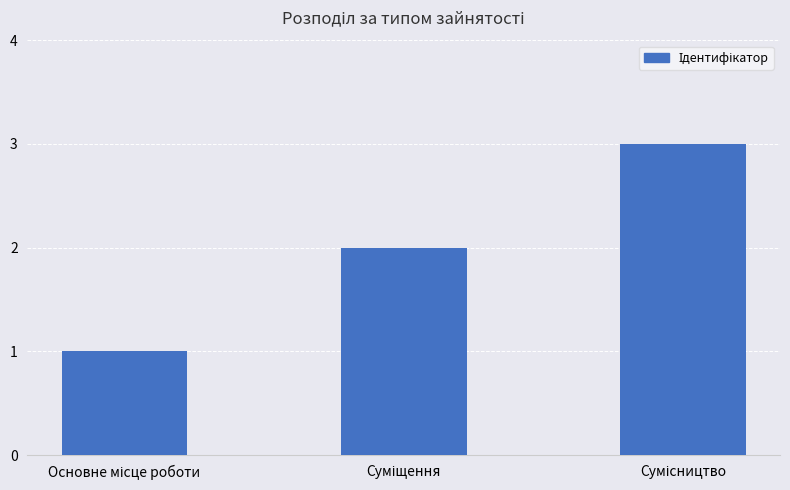

What is the maximum value shown in the chart?

3